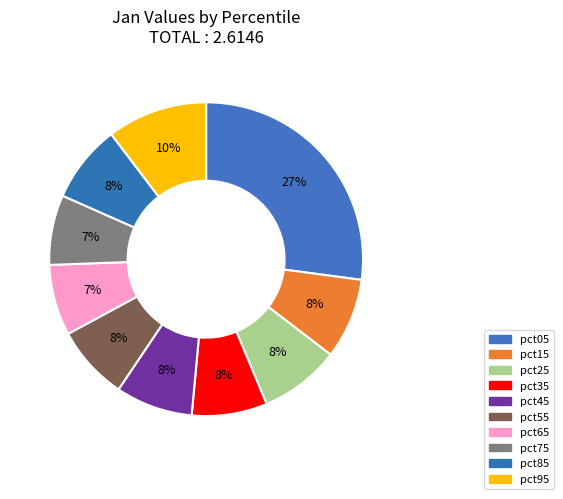

What is the change in value from pct05 to pct65?

-0.5